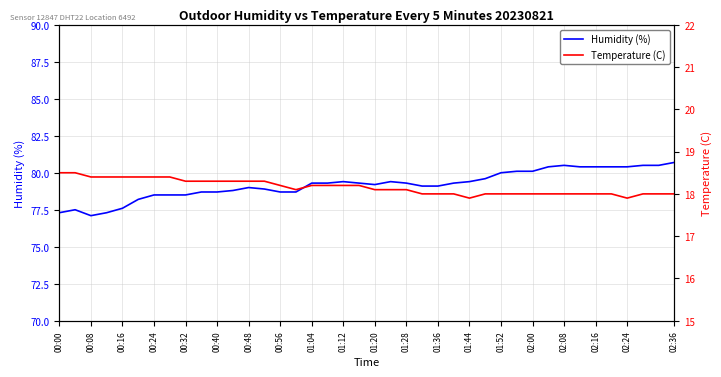

Which series has the largest total across all categories?

Humidity (%)